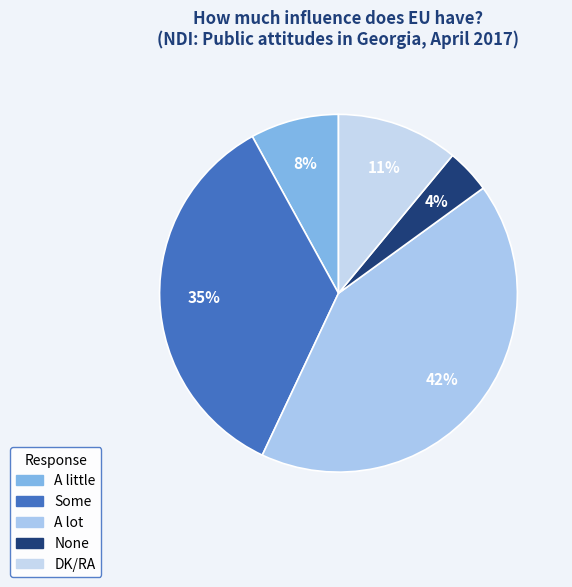

What is the smallest slice in the pie chart?

None